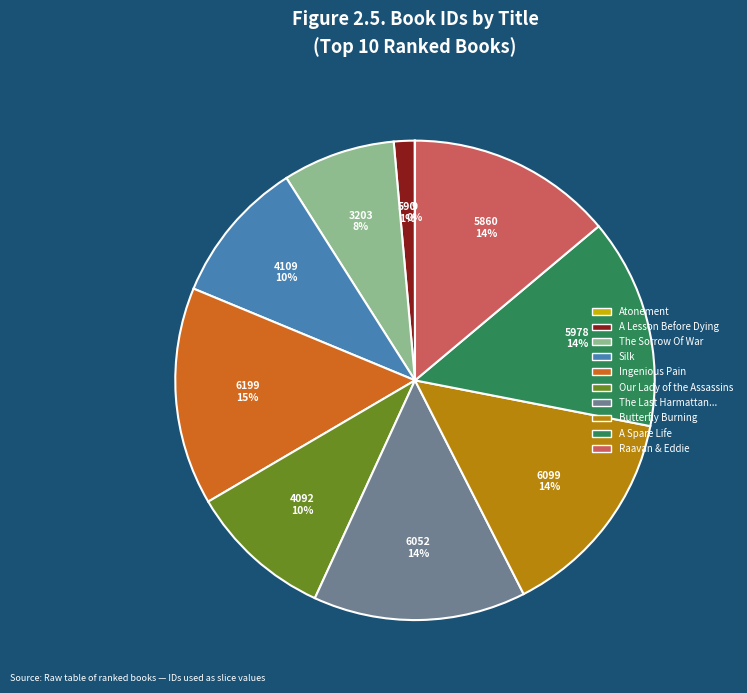

To the nearest percent, what is the difference between the largest and smallest slice percentages?

15%